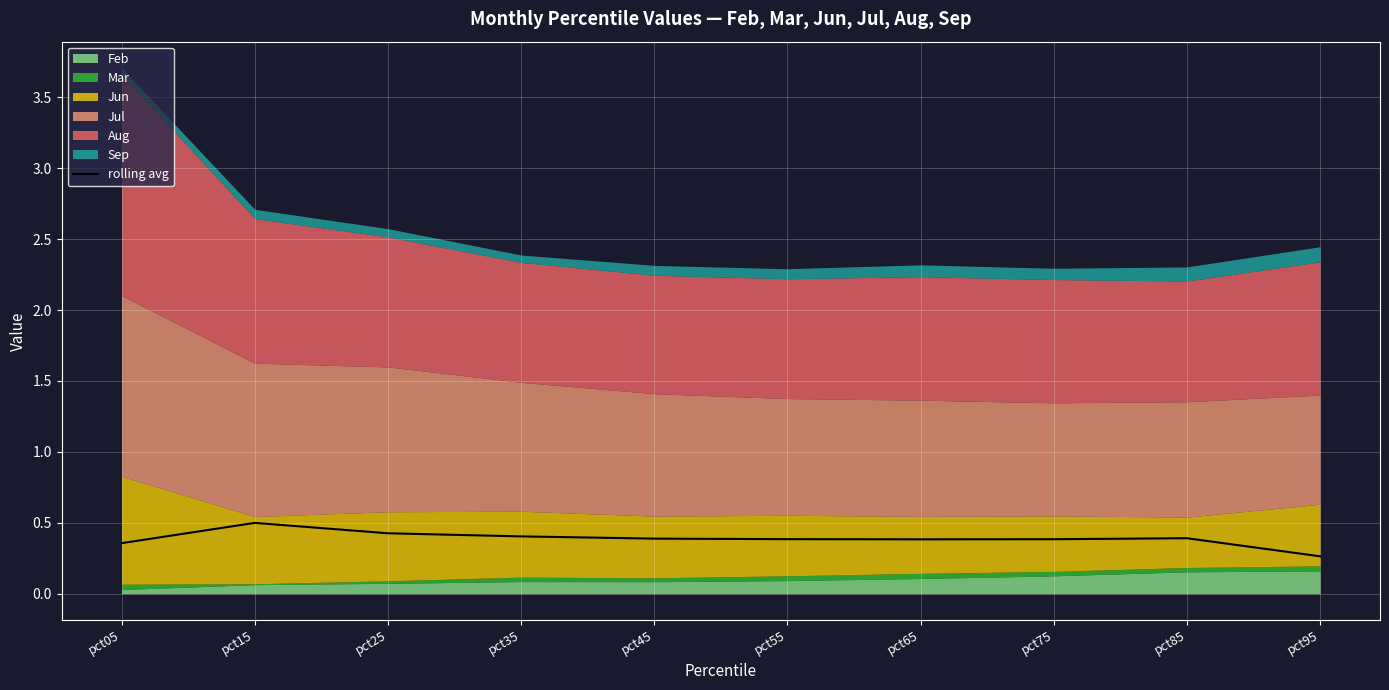

How many points are lower than both their immediate neighbors (excluding endpoints)?

1